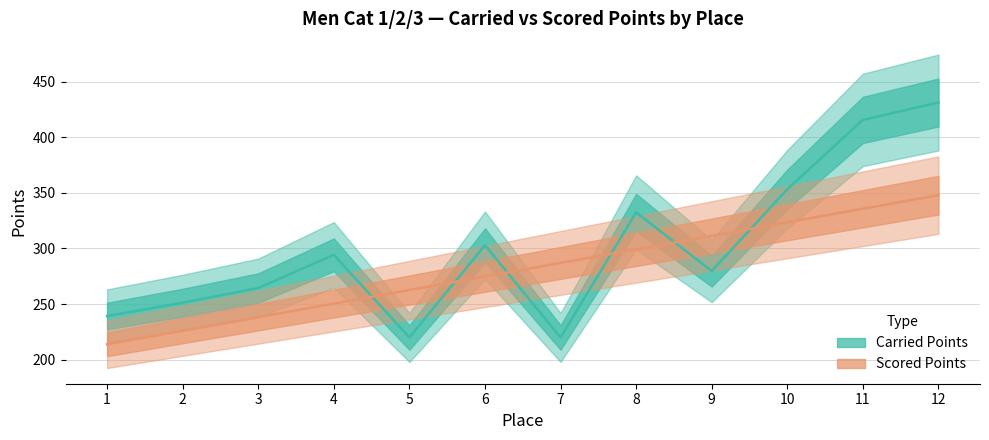

What is the sum of the Scored Points values at 2 and 7?

513.1